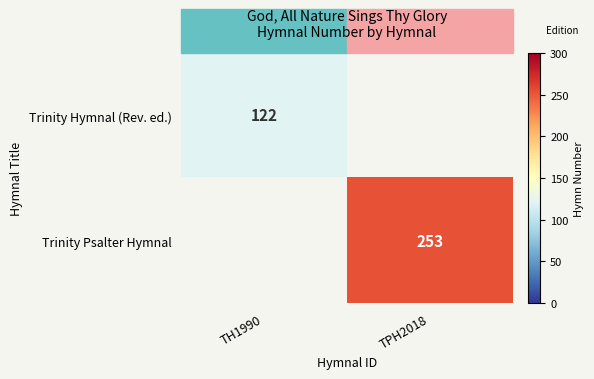

True or false: Trinity Psalter Hymnal has a value of 253 at TPH2018.

True